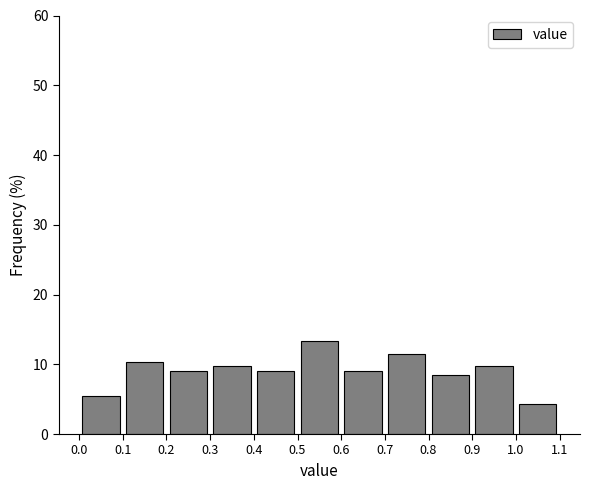

Reading left to right, list every bar in this chart as the range it spans on the x-axis followed by its height. The values are not printed on the chart, so give them approximately, as read against the axis.

0.0 to 0.1: 5
0.1 to 0.2: 10
0.2 to 0.3: 9
0.3 to 0.4: 10
0.4 to 0.5: 9
0.5 to 0.6: 13
0.6 to 0.7: 9
0.7 to 0.8: 12
0.8 to 0.9: 8
0.9 to 1.0: 10
1.0 to 1.1: 4